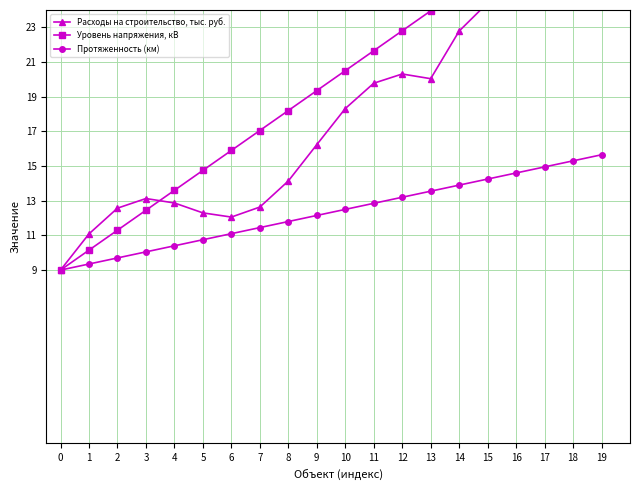

Reading right to left, what are all the values shown in this chart?

Расходы на строительство, тыс. руб.: 27.7	27.2	26.6	25.7	24.4	22.8	20.0	20.3	19.8	18.3	16.2	14.1	12.6	12.1	12.3	12.9	13.1	12.6	11.1	9.0
Уровень напряжения, кВ: 30.8	29.7	28.5	27.4	26.2	25.1	23.9	22.8	21.6	20.5	19.4	18.2	17.0	15.9	14.8	13.6	12.4	11.3	10.2	9.0
Протяженность (км): 15.6	15.3	14.9	14.6	14.2	13.9	13.6	13.2	12.8	12.5	12.2	11.8	11.4	11.1	10.8	10.4	10.1	9.7	9.3	9.0